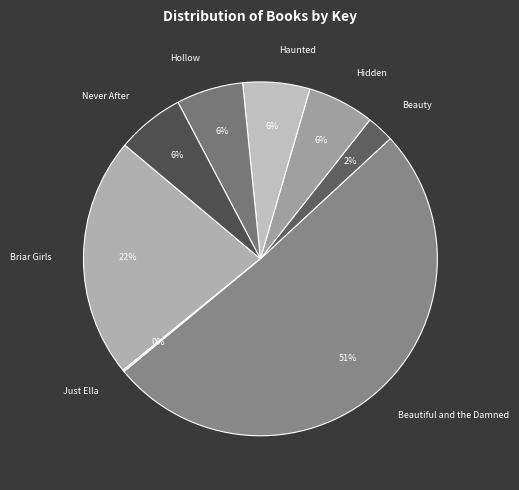

To the nearest percent, what is the average slice percentage?

12%